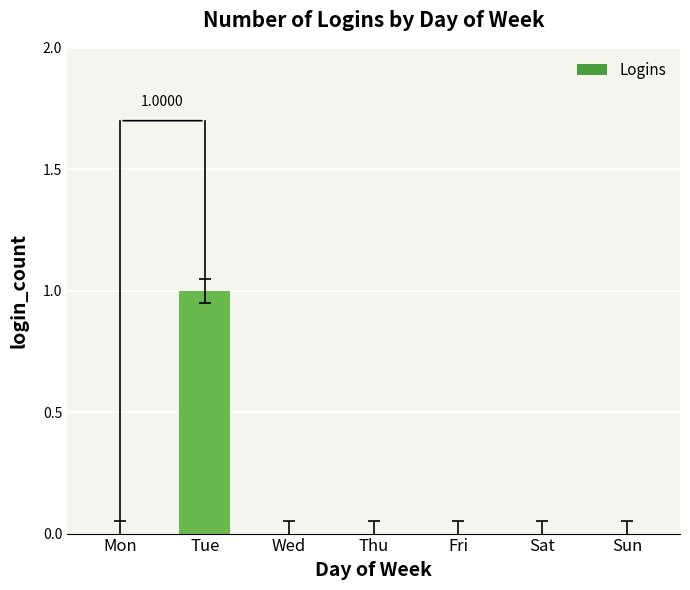

Which label corresponds to the largest value in the chart?

Tue